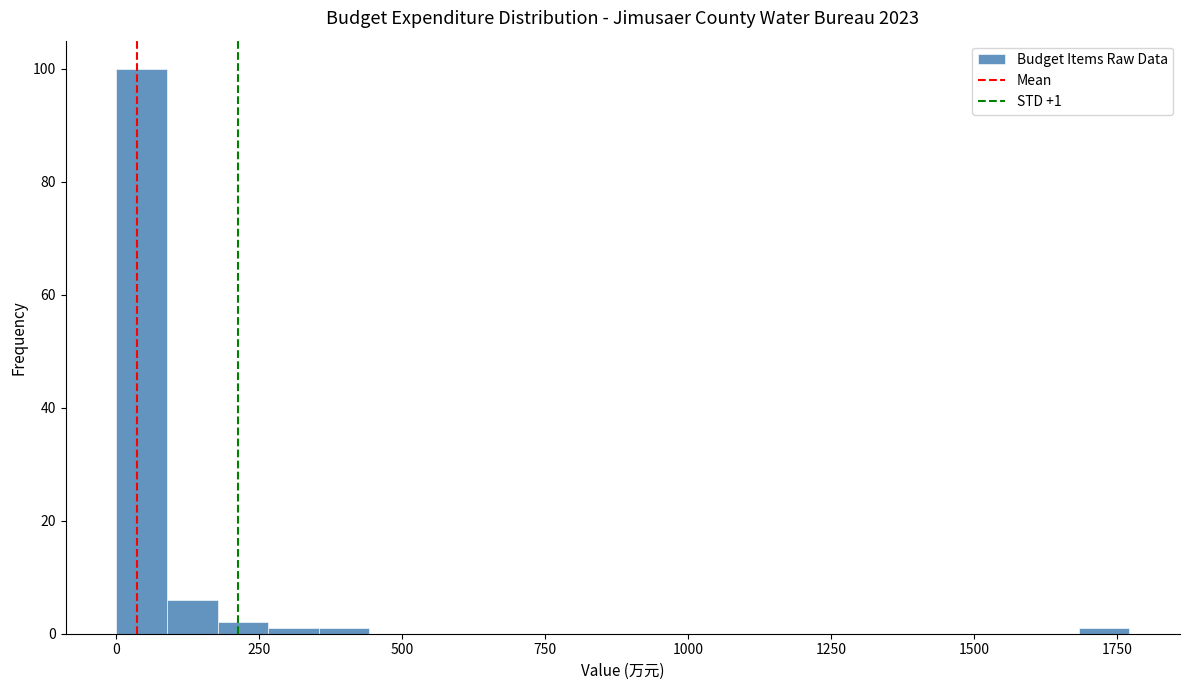

Around what value on the x-axis is the tallest bar? Give the approximate position of its centre, as read against the axis.

50